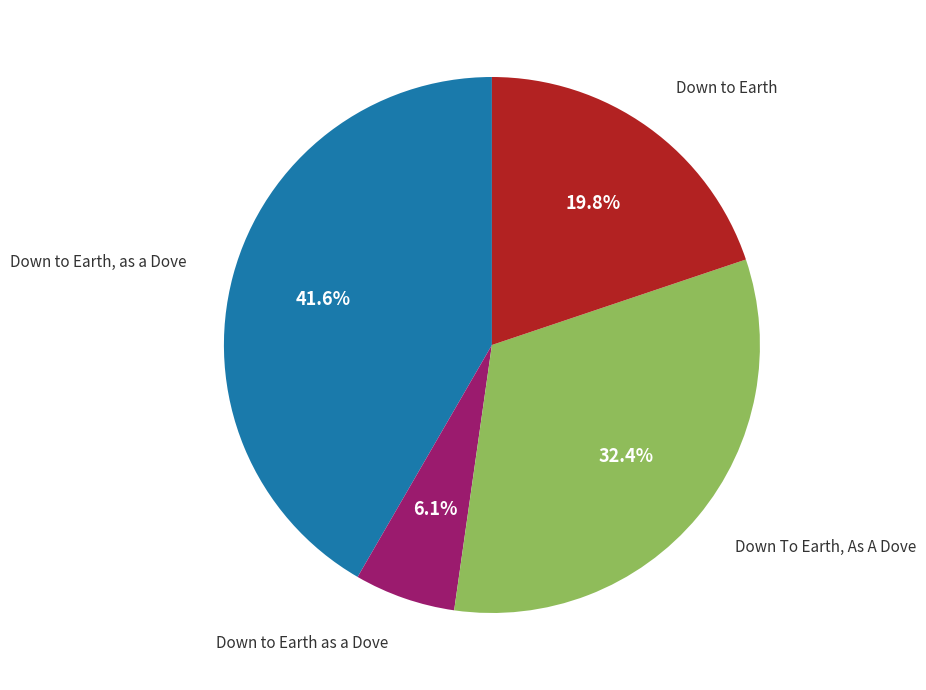

Approximately how many times larger is the value at Down to Earth as a Dove compared to Down to Earth?

0.3